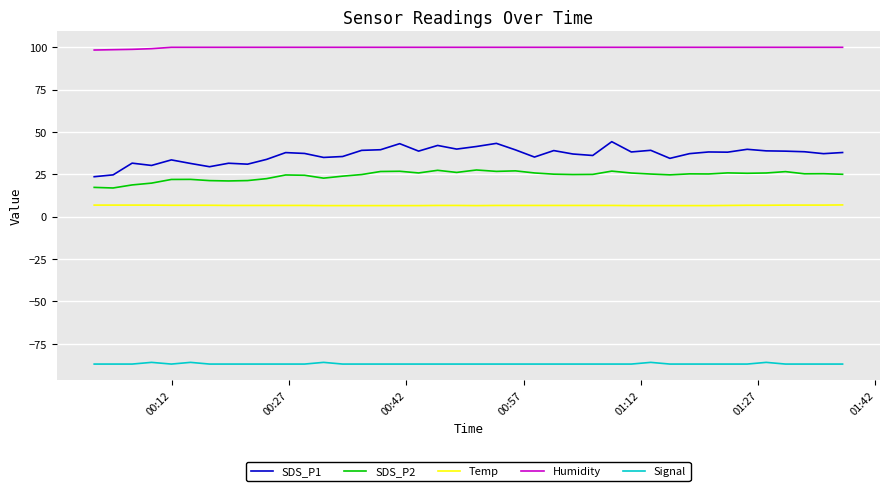

True or false: Humidity and Signal cross at least once.

False